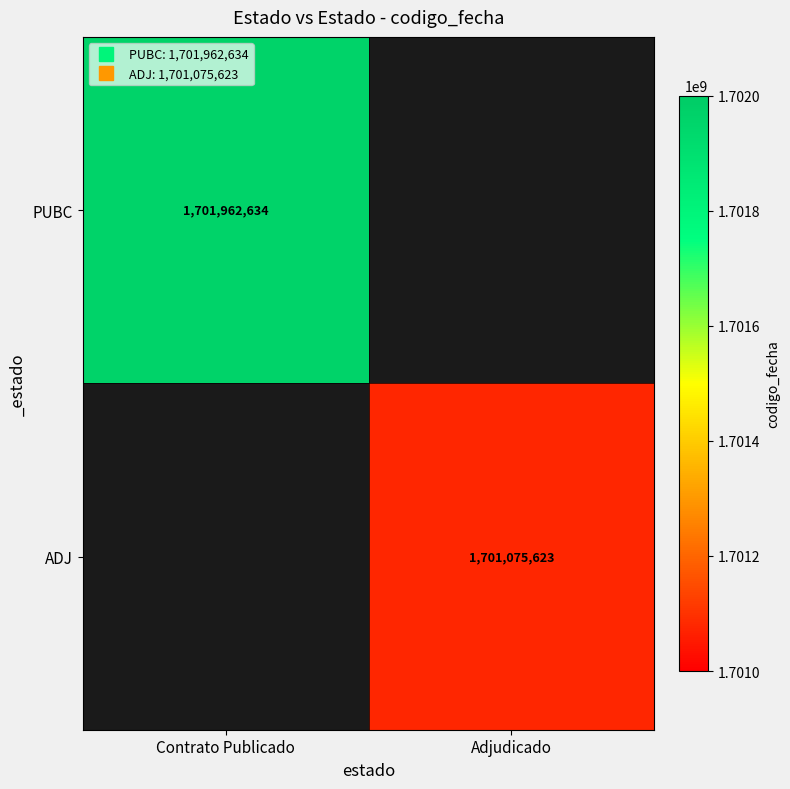

Which series has the widest spread of values?

PUBC